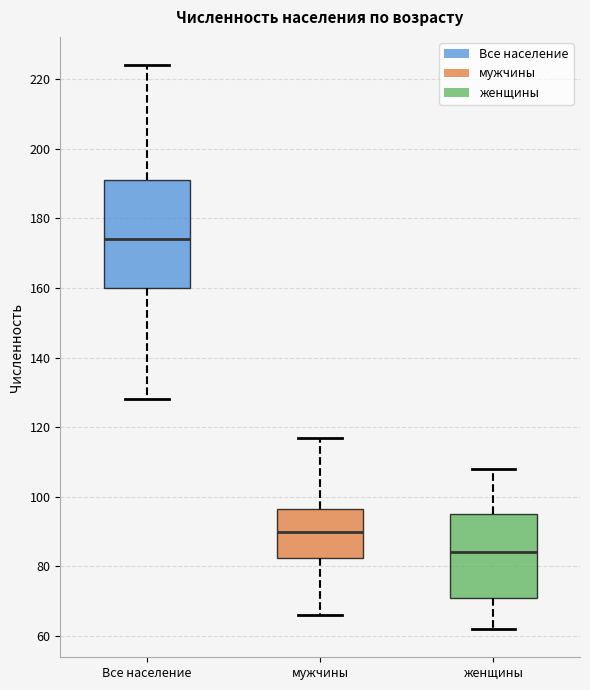

Which box's median line is the lowest?

женщины